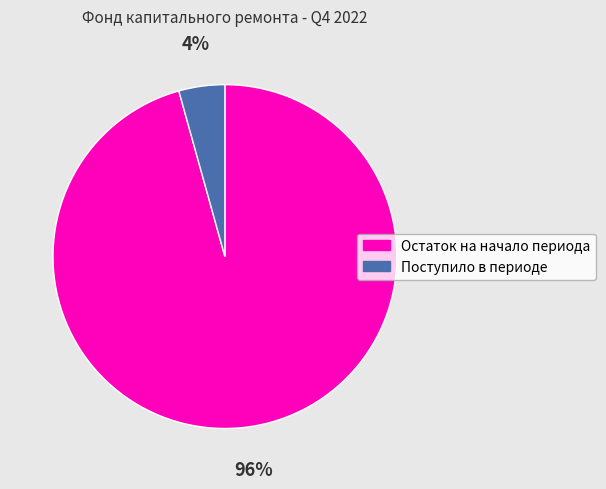

Between Поступило в периоде and Остаток на начало периода, which is larger?

Остаток на начало периода